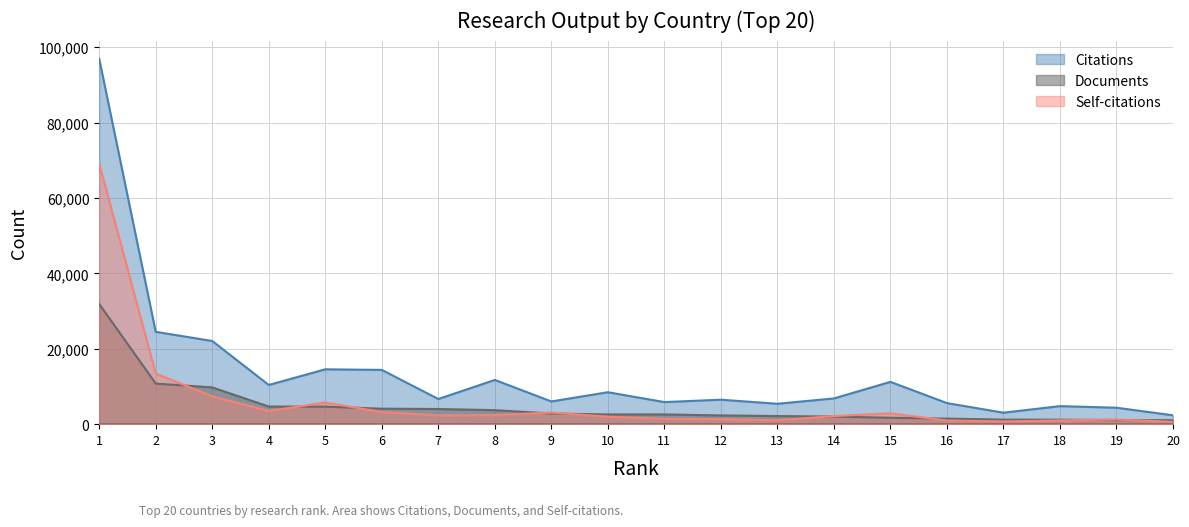

Where is Self-citations nearest to the value 34884?

2